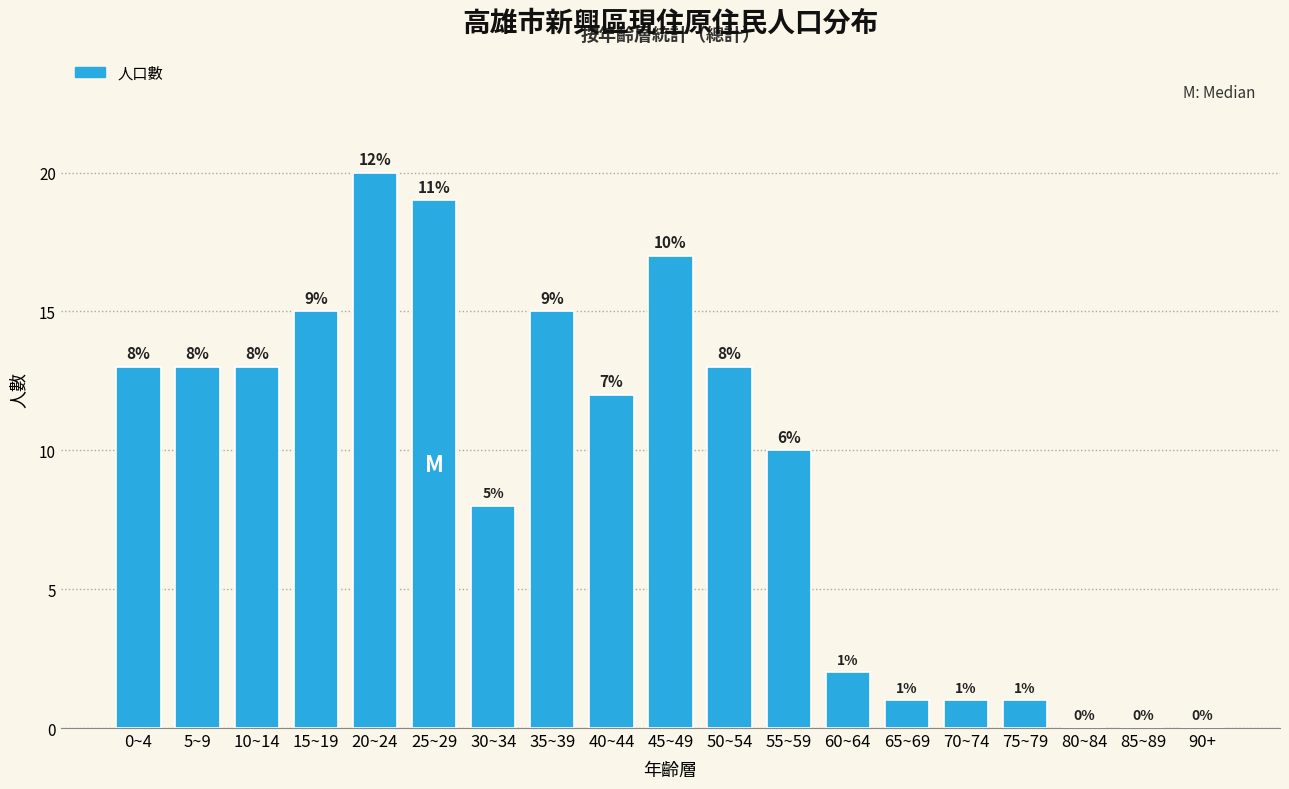

Reading right to left, extract all data points from this chart.

90+=0	85~89=0	80~84=0	75~79=1	70~74=1	65~69=1	60~64=2	55~59=10	50~54=13	45~49=17	40~44=12	35~39=15	30~34=8	25~29=19	20~24=20	15~19=15	10~14=13	5~9=13	0~4=13